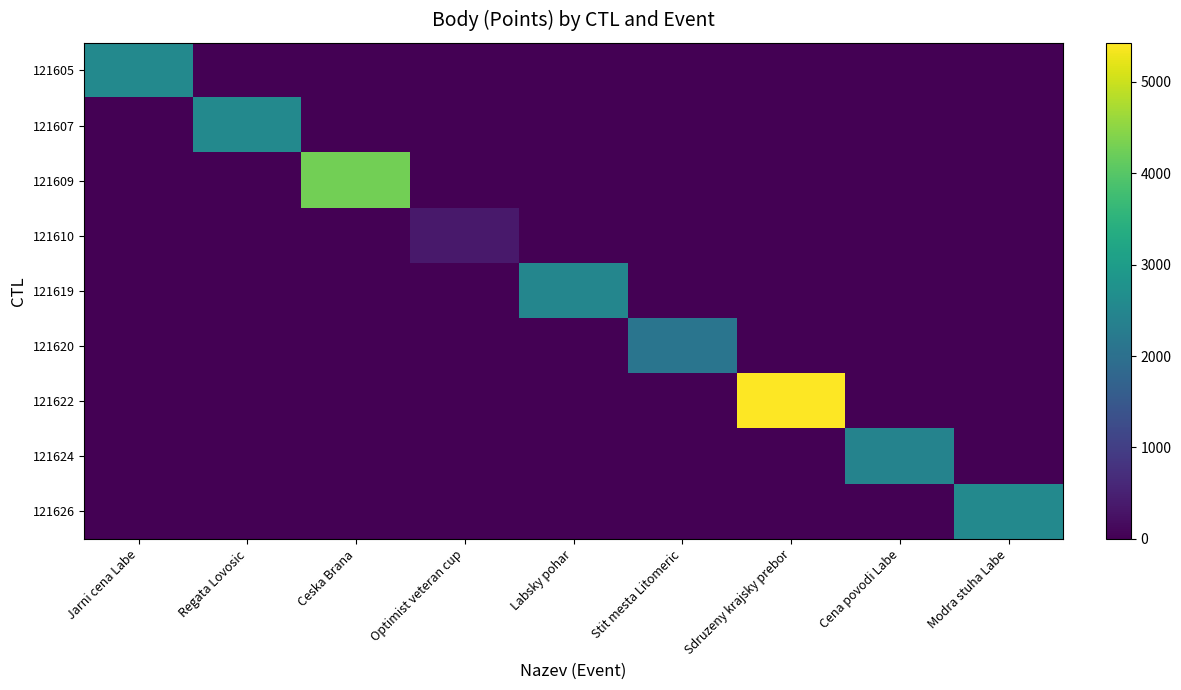

At which category does the chart reach its minimum across all series?

Regata Lovosic